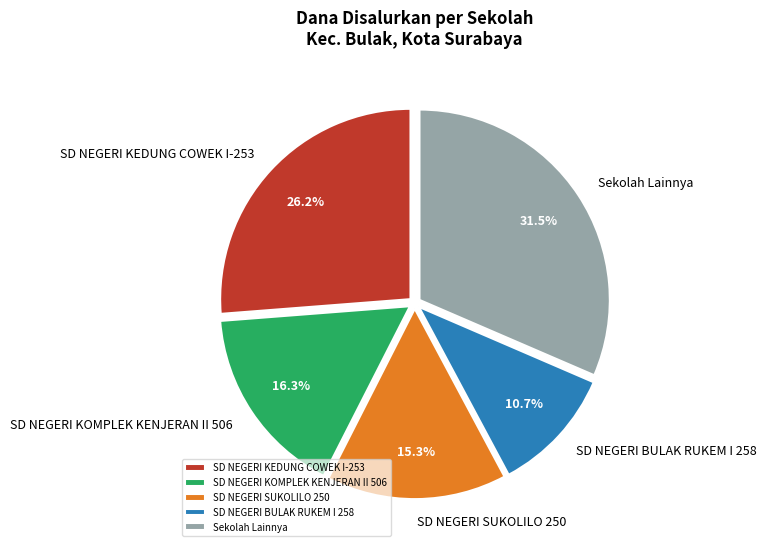

Does any single category account for the majority?

No